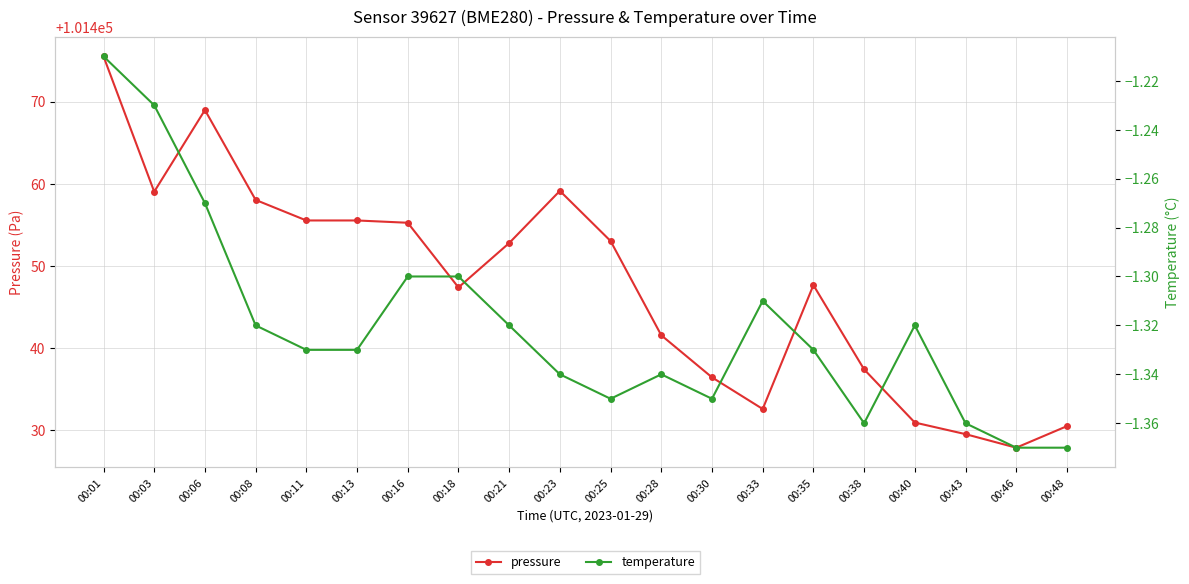

Rank the series by their maximum value, from lowest to highest.

temperature, pressure